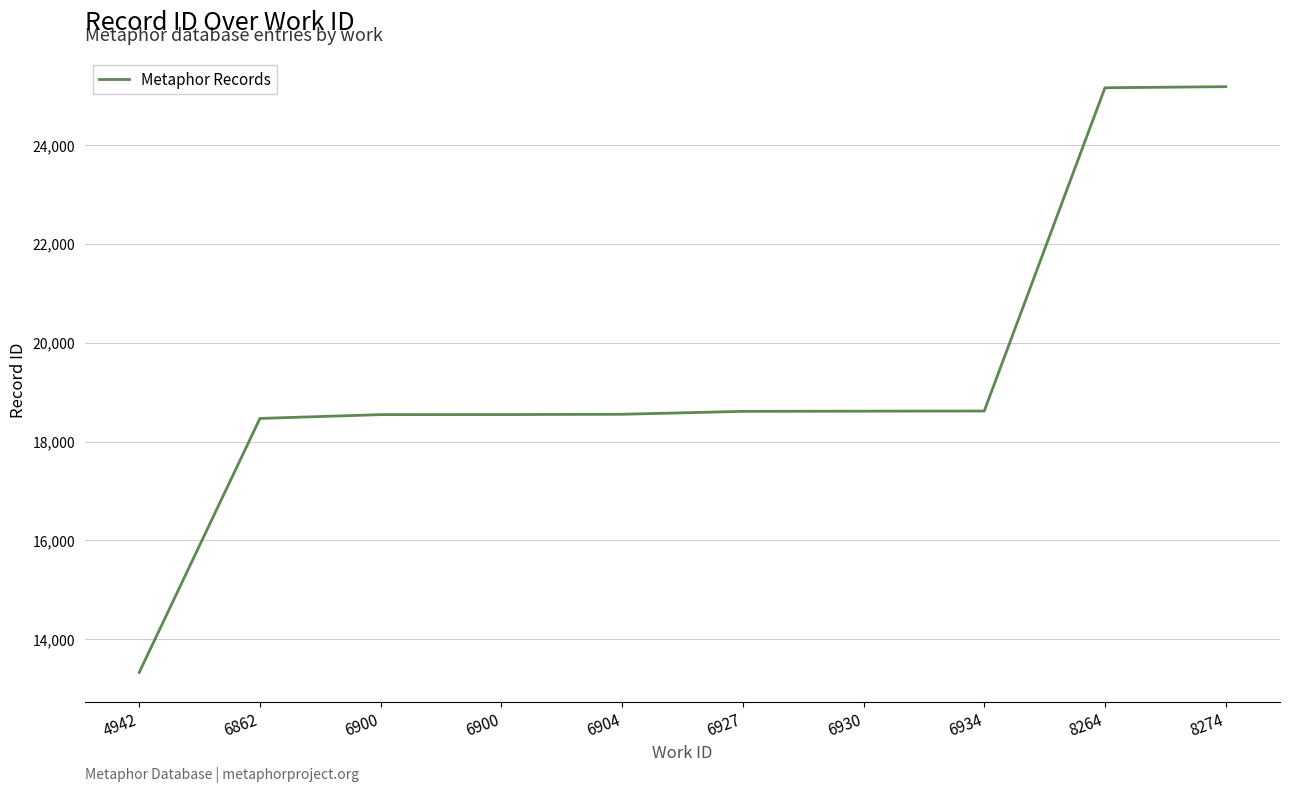

Rank the categories by value from highest to lowest.

8274, 8264, 6934, 6930, 6927, 6904, 6900, 6900, 6862, 4942